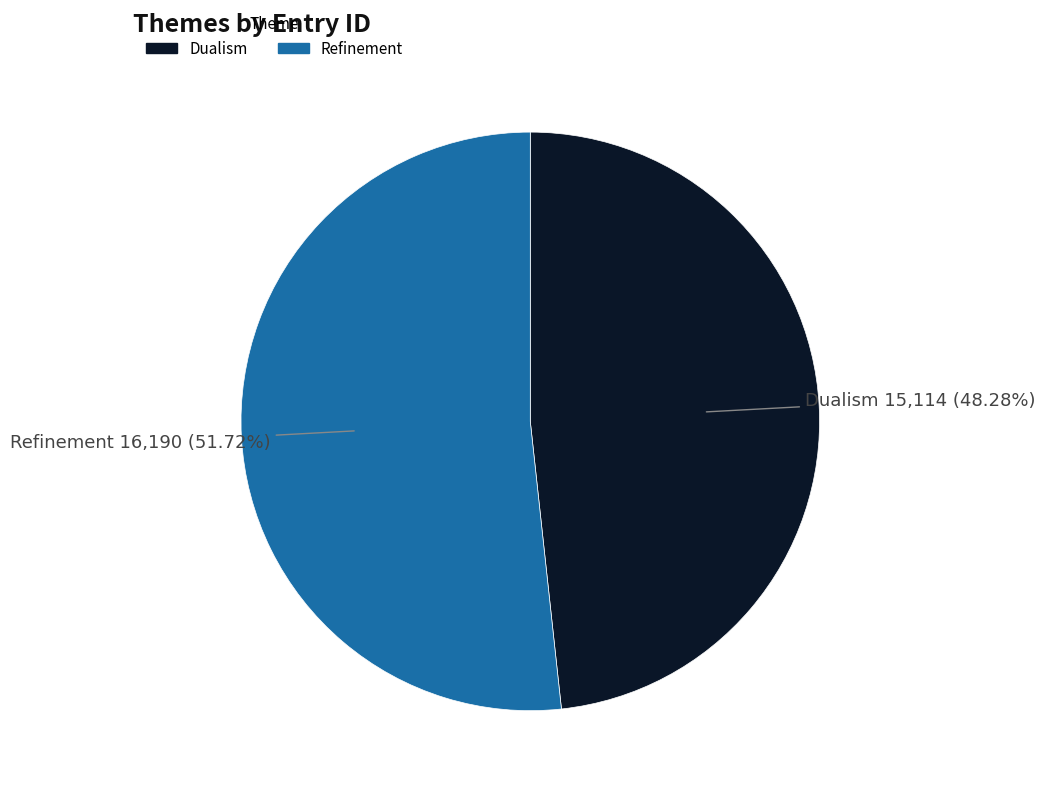

Approximately how many times larger is the value at Refinement compared to Dualism?

1.1